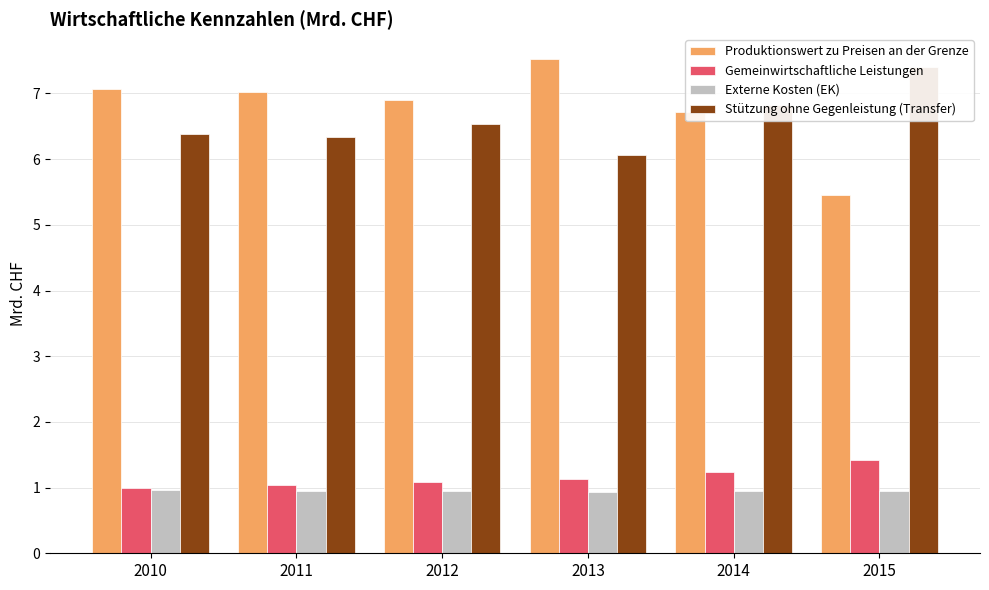

Reading right to left, transcribe all the data shown in this chart.

Produktionswert zu Preisen an der Grenze: 2015=5.5	2014=6.7	2013=7.5	2012=6.9	2011=7.0	2010=7.1
Gemeinwirtschaftliche Leistungen: 2015=1.4	2014=1.2	2013=1.1	2012=1.1	2011=1.0	2010=1.0
Externe Kosten (EK): 2015=0.9	2014=0.9	2013=0.9	2012=0.9	2011=1.0	2010=1.0
Stützung ohne Gegenleistung (Transfer): 2015=7.4	2014=6.8	2013=6.1	2012=6.5	2011=6.3	2010=6.4